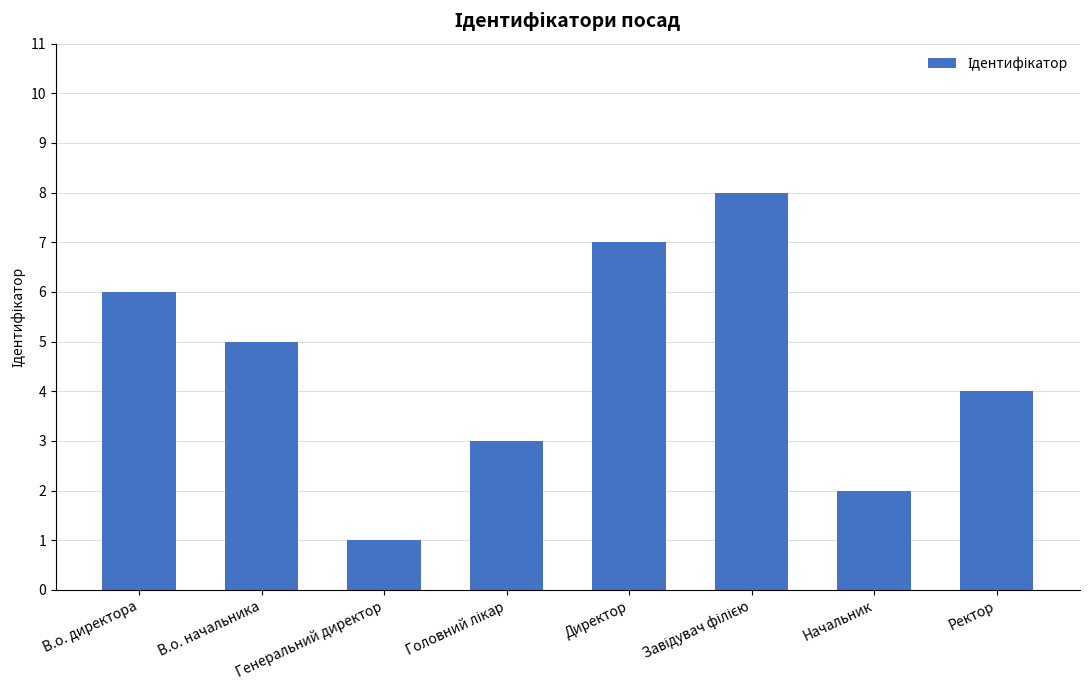

Are the bars grouped side by side (vs. stacked)?

No